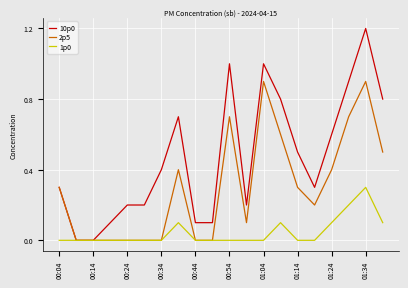

Which series has the largest total across all categories?

10p0